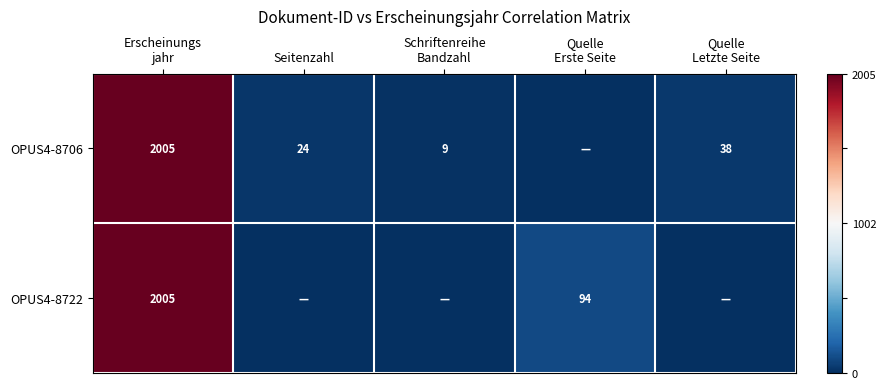

True or false: OPUS4-8706 has a value of 24 at Seitenzahl.

True